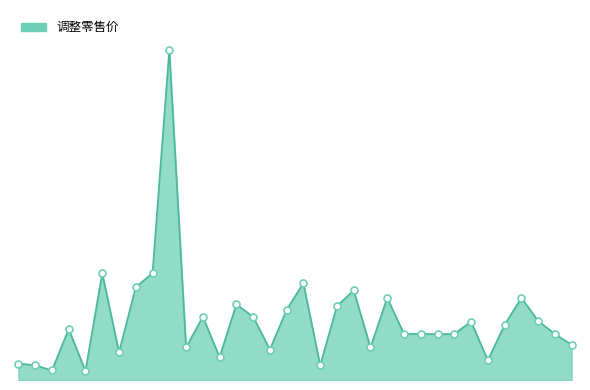

Does the chart have visible grid lines?

No